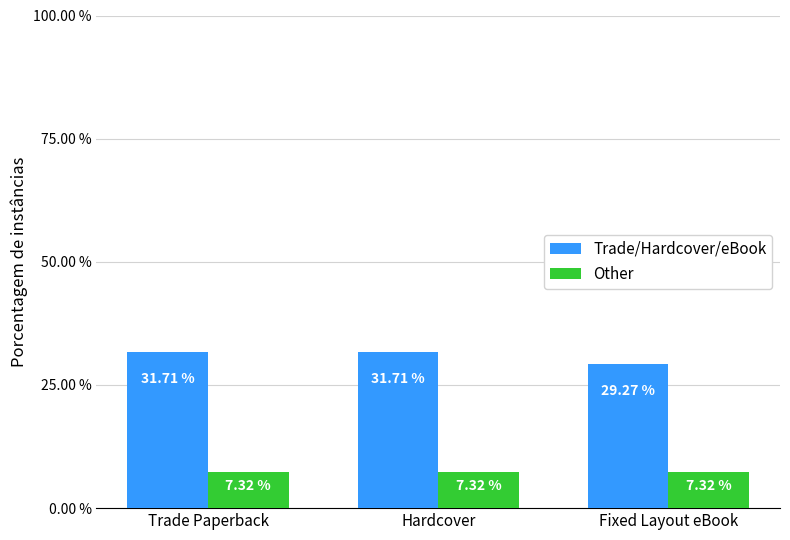

What is the value of the Trade/Hardcover/eBook bar at the 1st from the left?

31.7